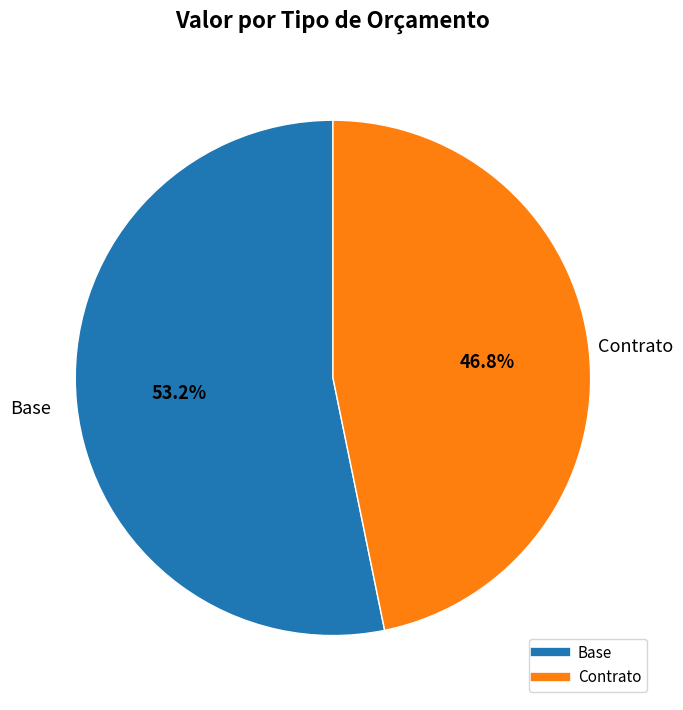

Does any single category account for the majority?

Yes